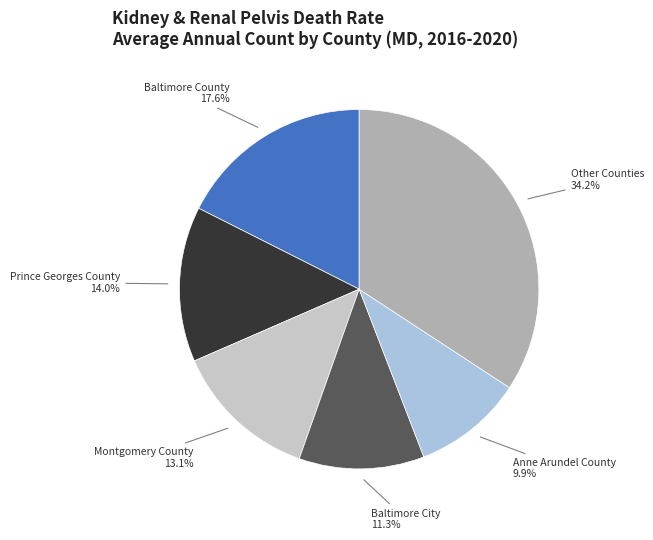

Which slice is the largest?

Other Counties